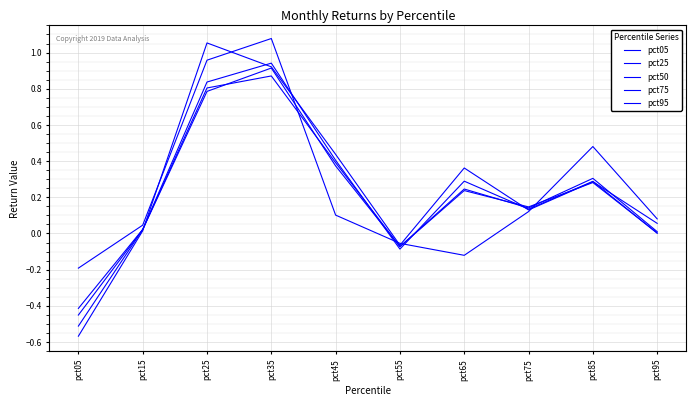

In pct05, how many points are lower than both neighbors (excluding endpoints)?

1